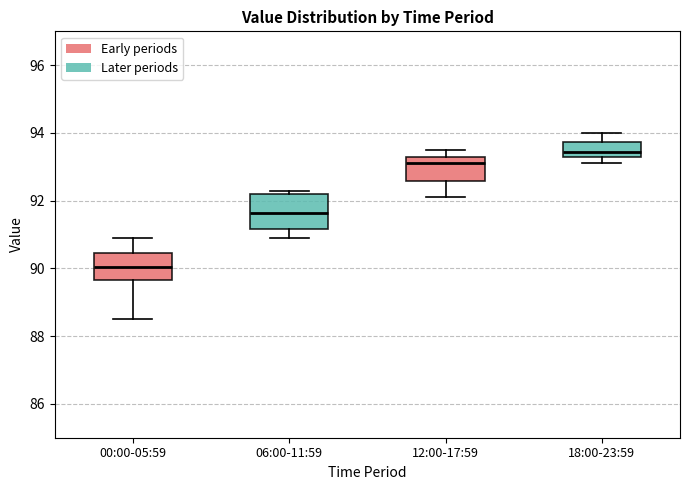

Which box has the highest median line?

18:00-23:59